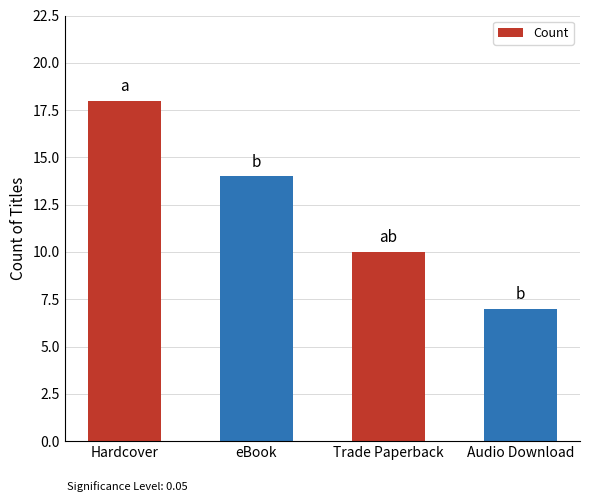

What is the difference between the maximum and minimum values?

11